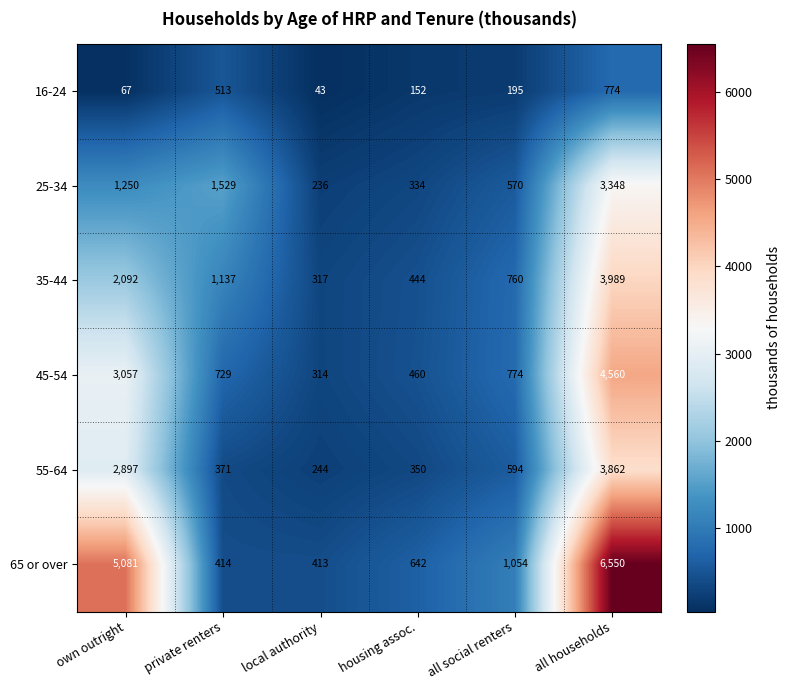

Which series changed the most between local authority and all households?

65 or over